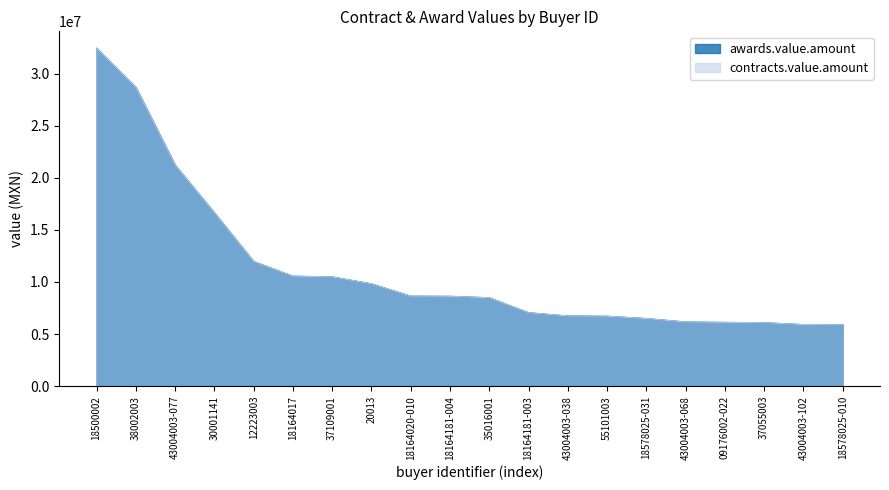

What is the approximate value of awards.value.amount at 35016001?

8486195.1